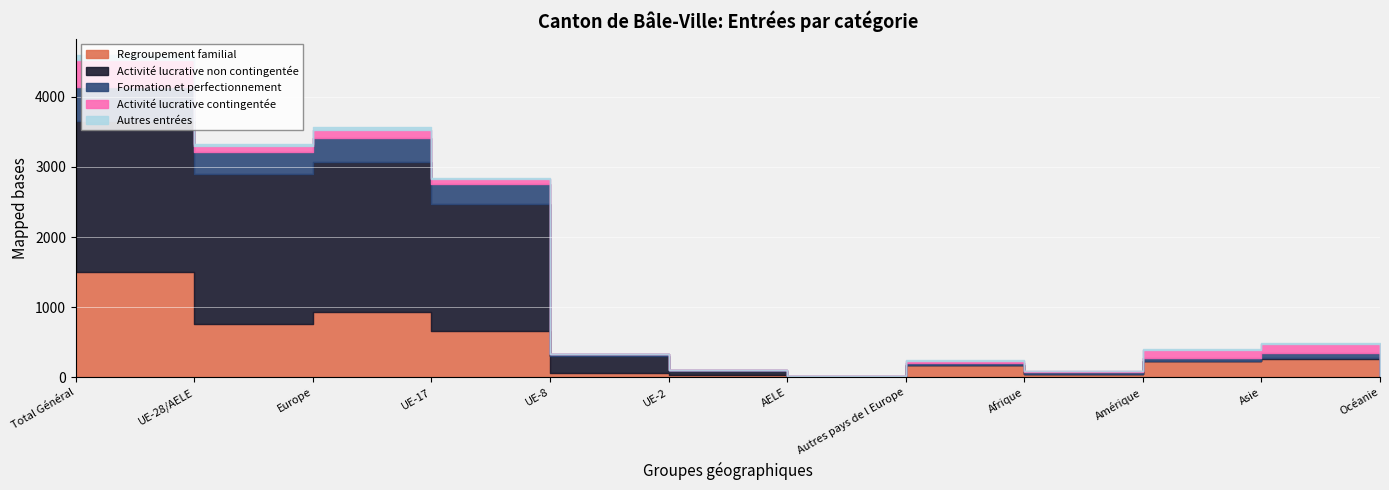

Where do Activité lucrative contingentée and Regroupement familial first cross each other?

UE-2 and AELE